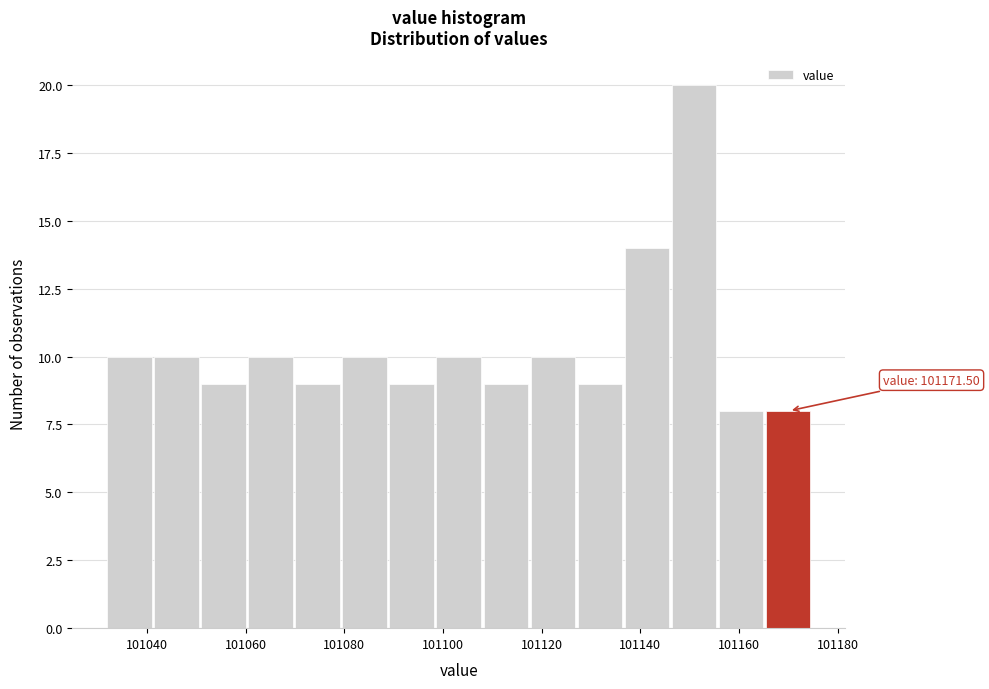

Which range on the x-axis has the tallest bar?

101146 to 101156